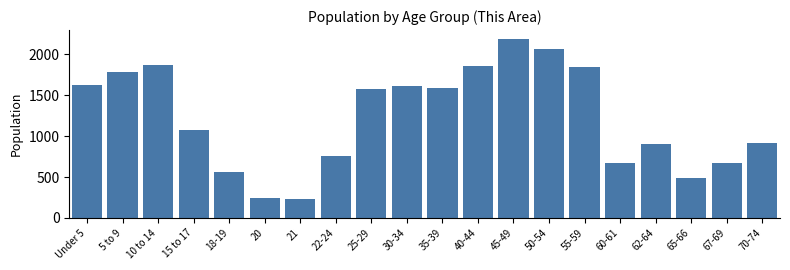

Is it true that the value at 18-19 is 953?

False